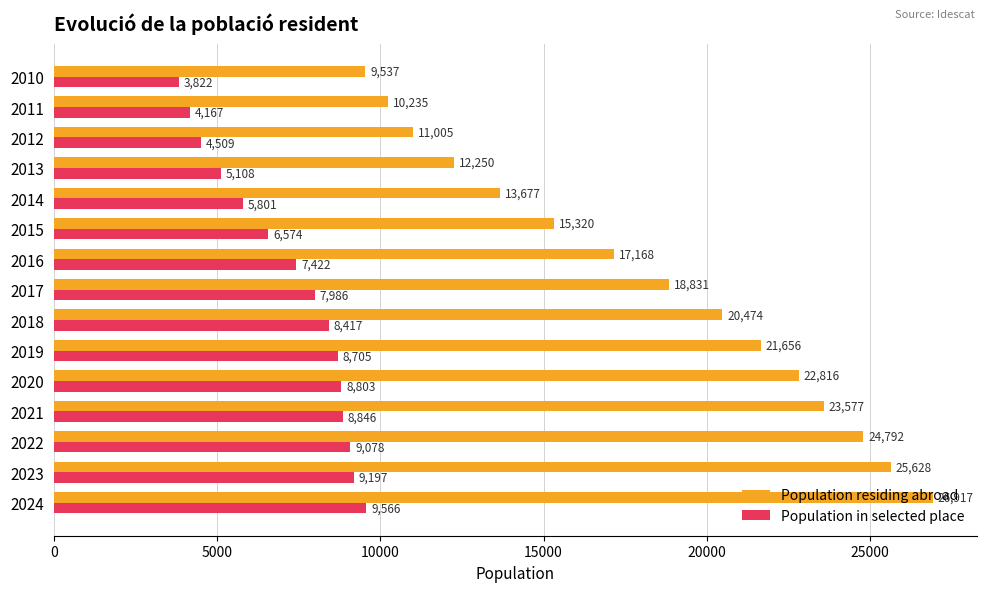

What are all the series names shown in the legend?

Population residing abroad, Population in selected place